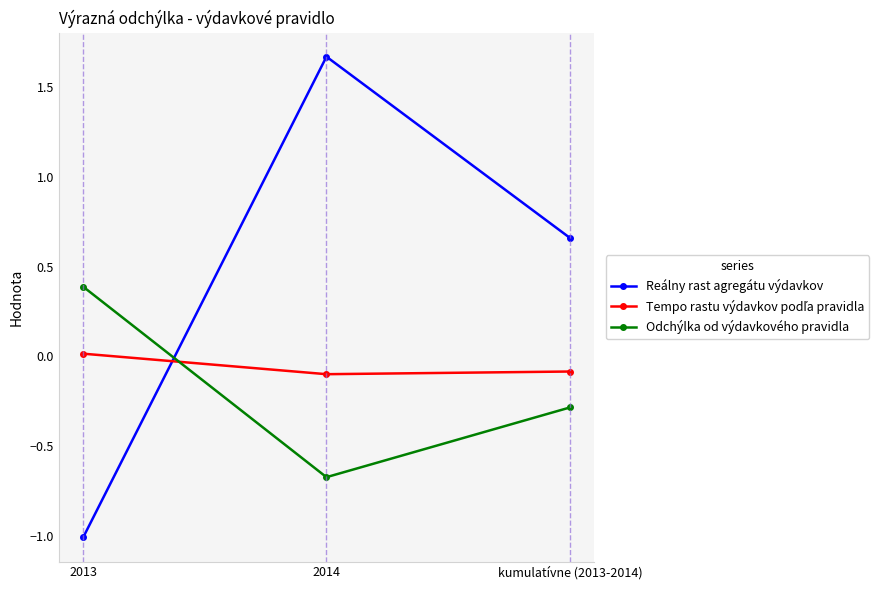

The value of Odchýlka od výdavkového pravidla at 2013 is 0.4. True or false?

True